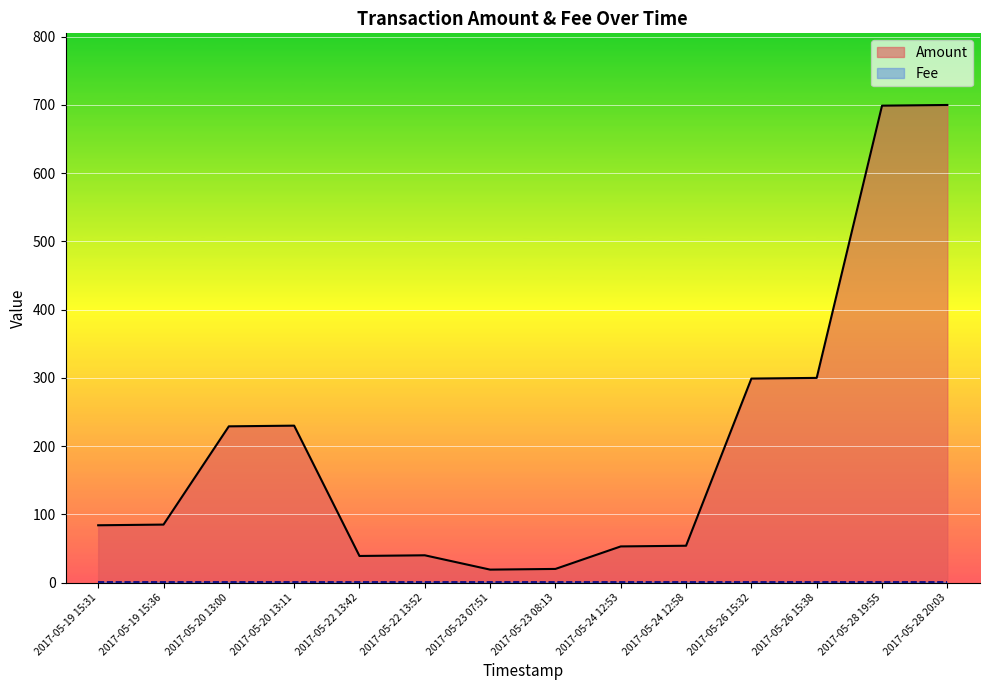

What is the sum of all Fee values?

14